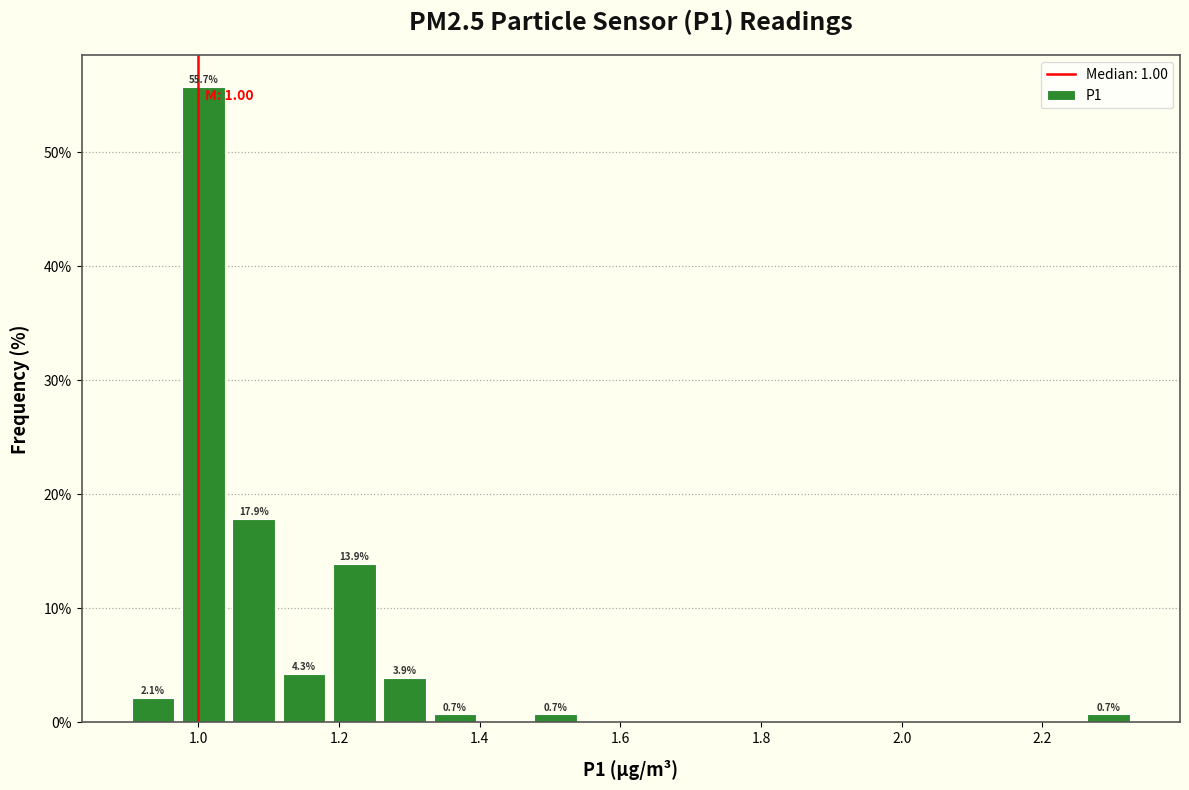

Around what value on the x-axis is the tallest bar? Give the approximate position of its centre, as read against the axis.

1.00